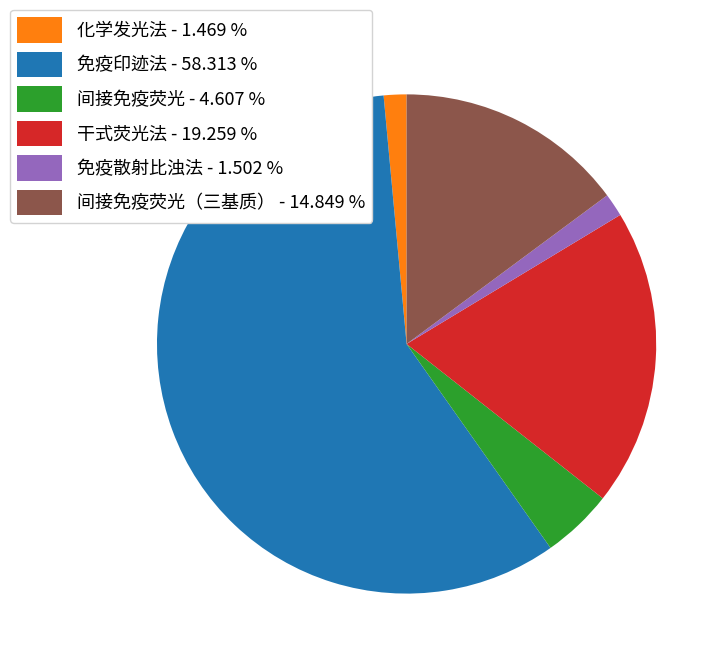

Is the sum of 免疫散射比浊法 - 1.502 % and 化学发光法 - 1.469 % greater than half?

No